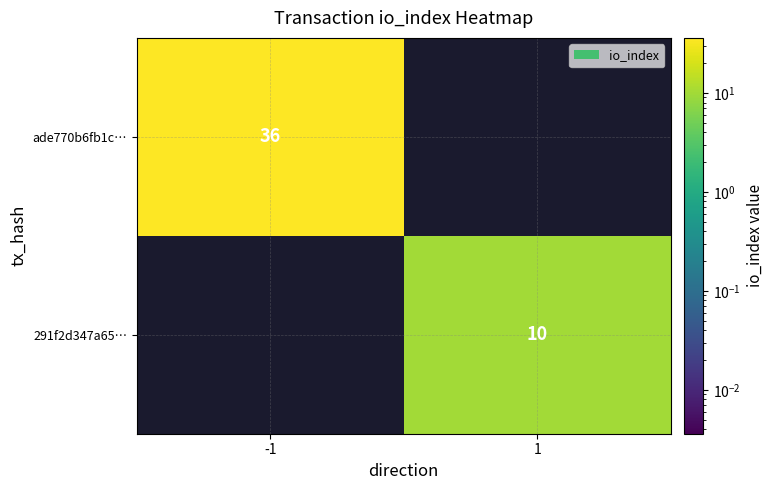

The 291f2d347a65… series shows 18 at 1. True or false?

False